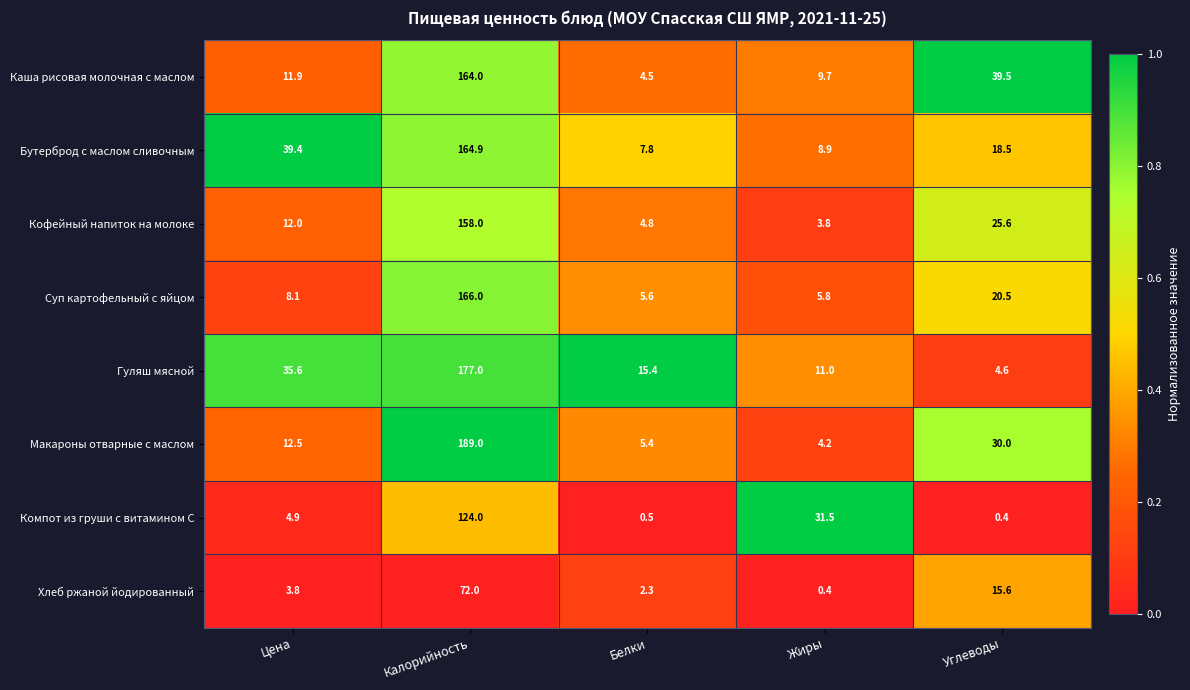

The value of Суп картофельный с яйцом at Углеводы is 10.2. True or false?

False